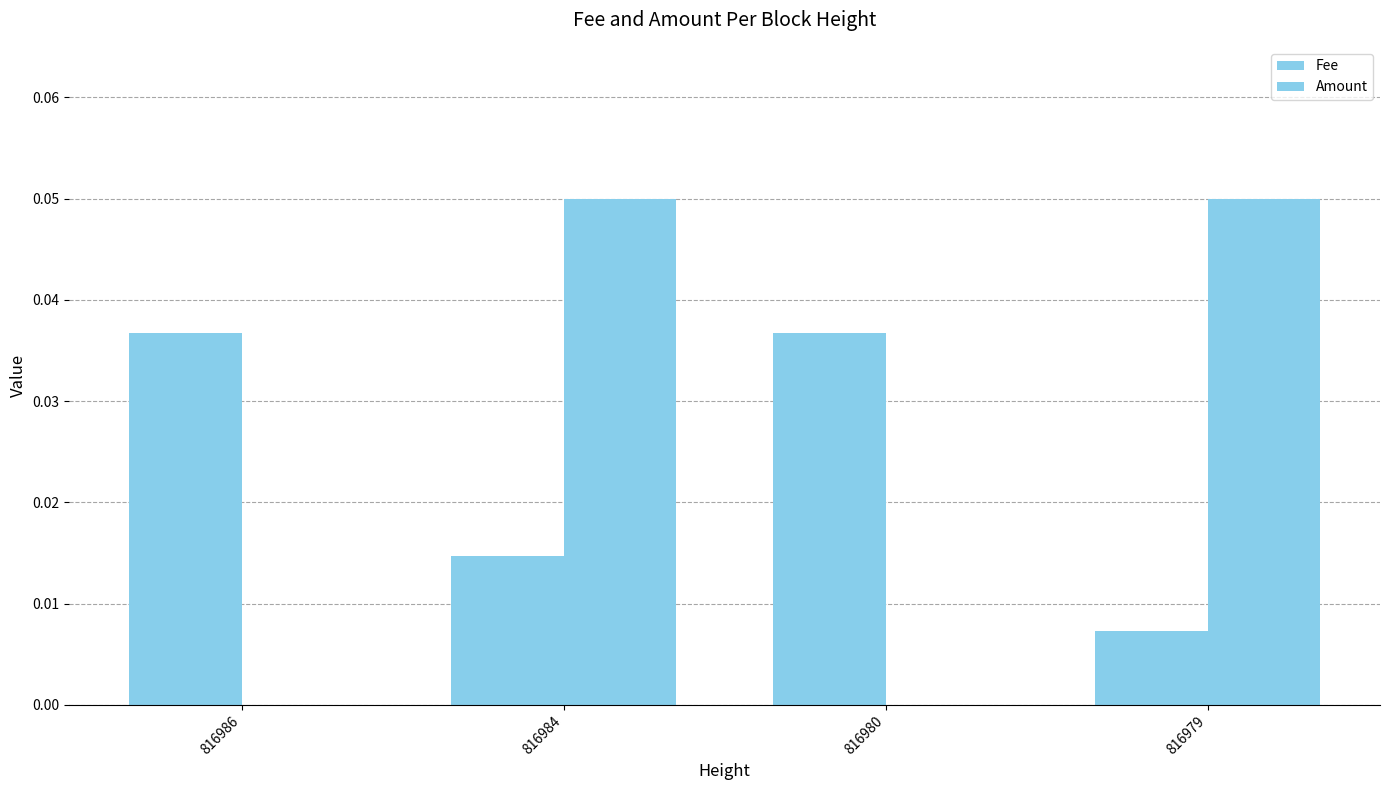

Is the value of Amount at 816986 greater than the value of Fee at 816986?

No